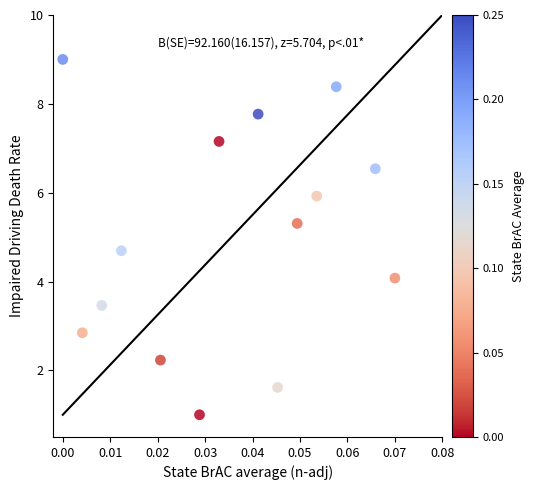

List the coordinates of all points as (X, Y) pairs, reading left to right.

(0.0, 9.0)  (0.0, 2.8)  (0.0, 3.5)  (0.0, 4.7)  (0.0, 2.2)  (0.0, 1.0)  (0.0, 7.2)  (0.0, 7.8)  (0.0, 1.6)  (0.0, 5.3)  (0.1, 5.9)  (0.1, 8.4)  (0.1, 6.5)  (0.1, 4.1)